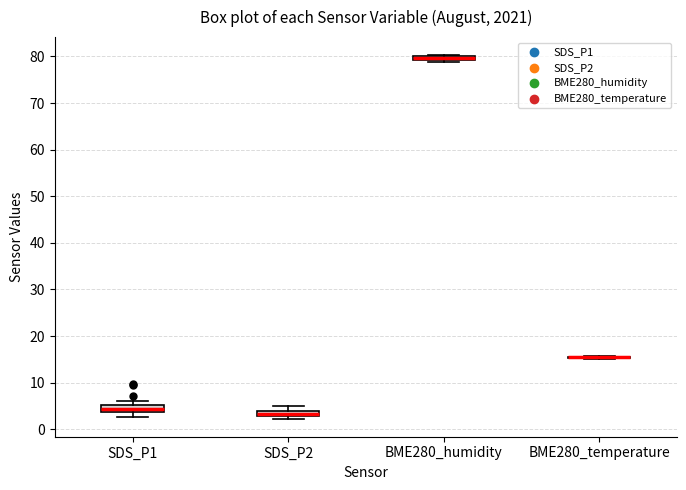

Where is the lower edge of the box for SDS_P1 on the y-axis? The values are not printed on the chart, so give them approximately, as read against the axis.

4